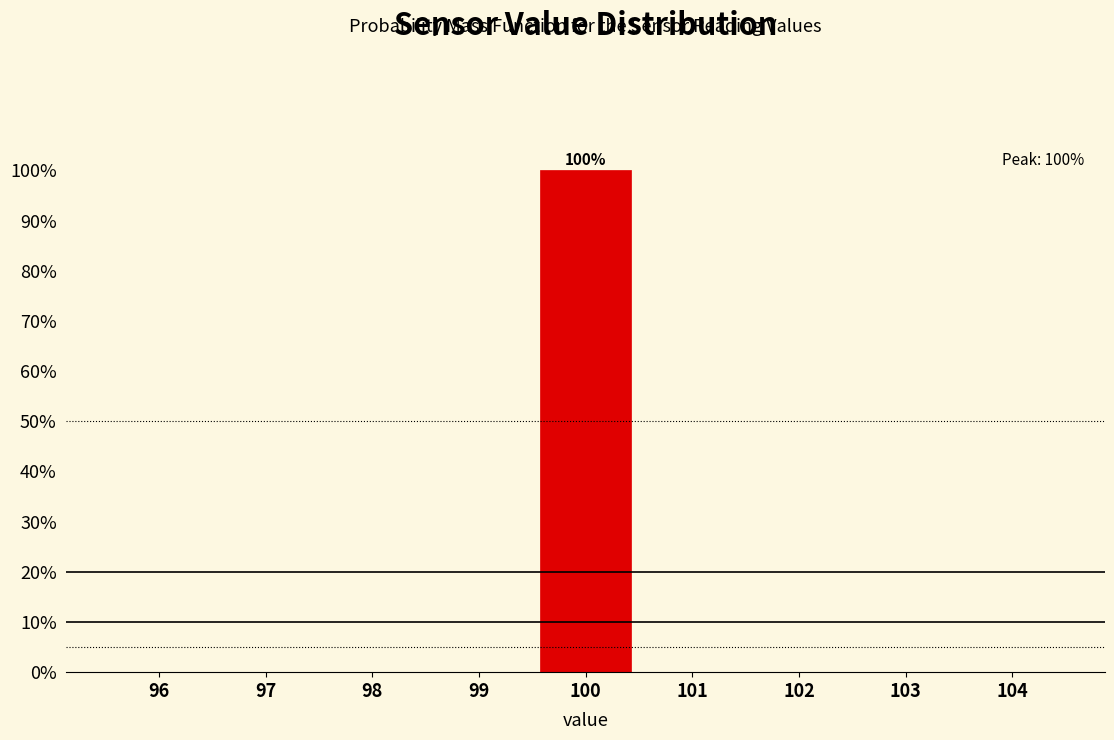

Reading left to right, list all the values displayed in this chart.

96=0	97=0	98=0	99=0	100=100	101=0	102=0	103=0	104=0